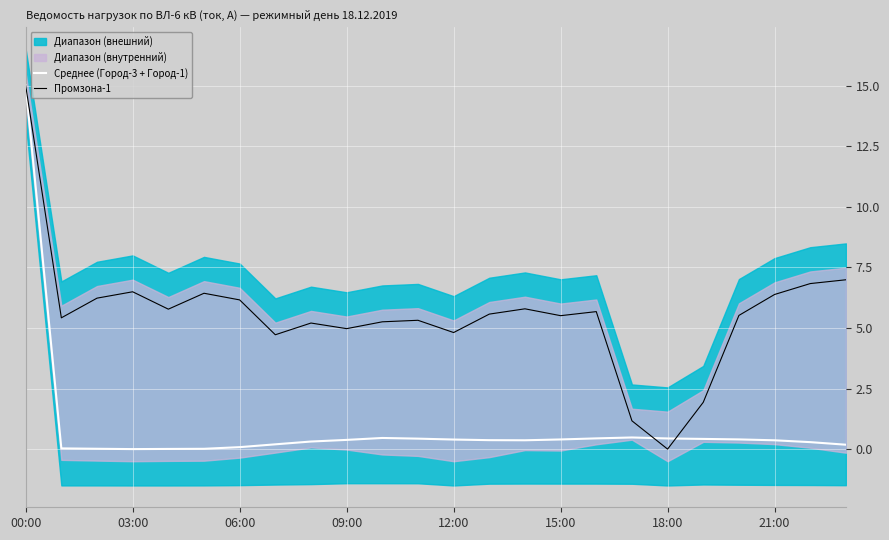

The Среднее (Город-3 + Город-1) series shows 0.4 at 09:00. True or false?

True